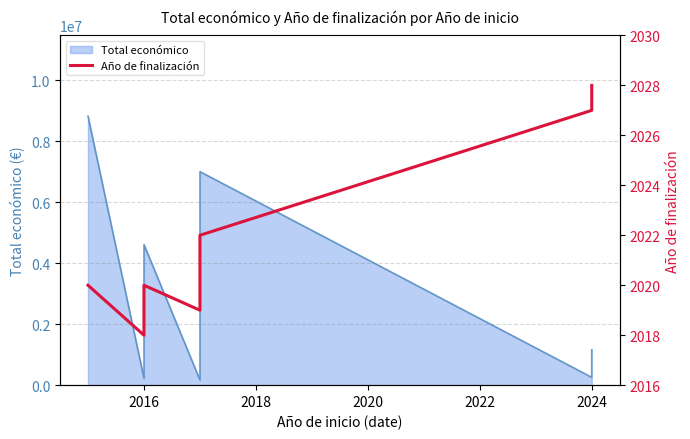

What is the label of the 2nd point from the left?

2016